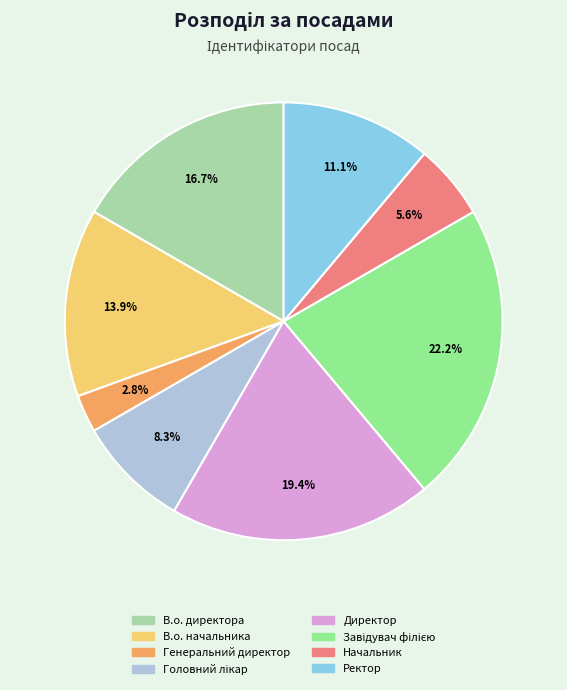

Does any single category account for the majority?

No